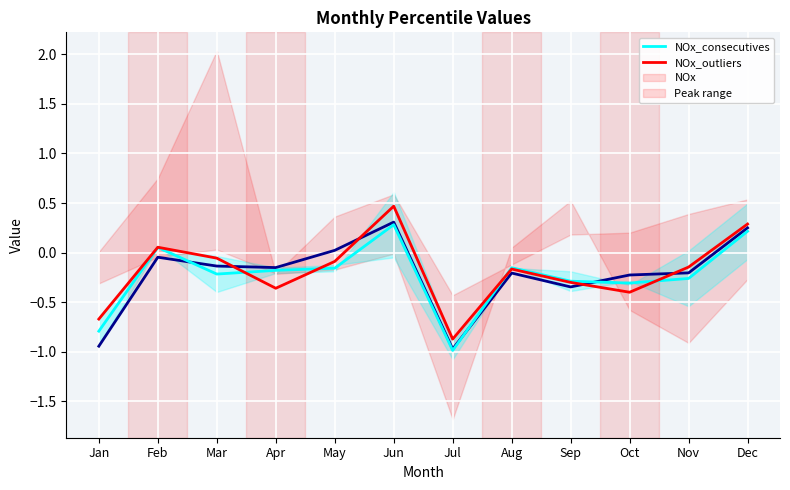

At which category does NOx_consecutives reach its first local valley?

Apr